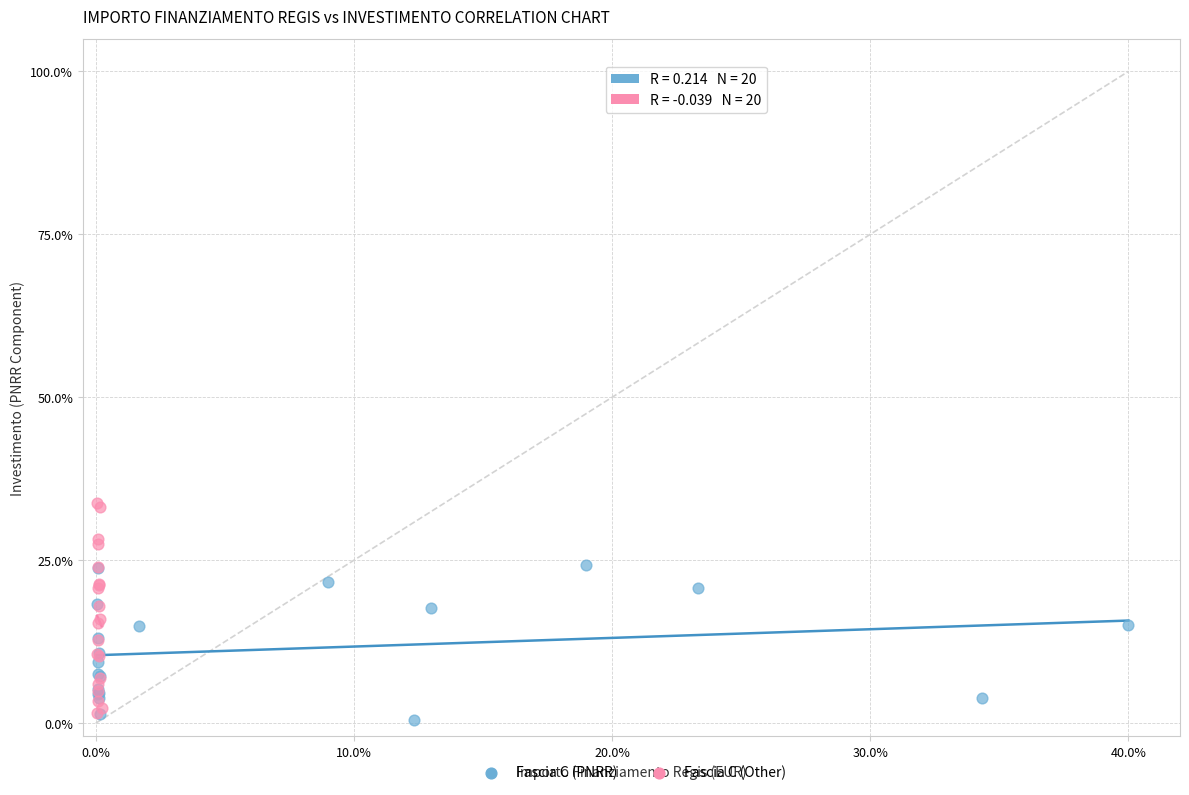

Which series has the widest spread of Y values?

Fascia C (Other)